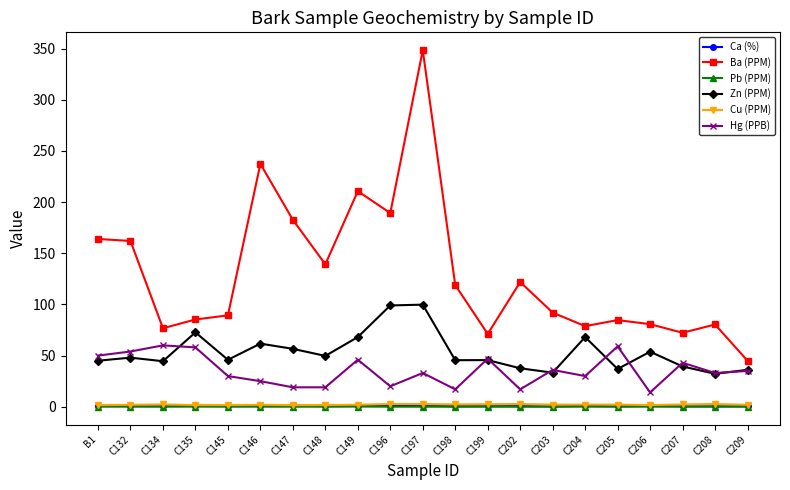

What is the sum of all Ca (%) values?

13.2